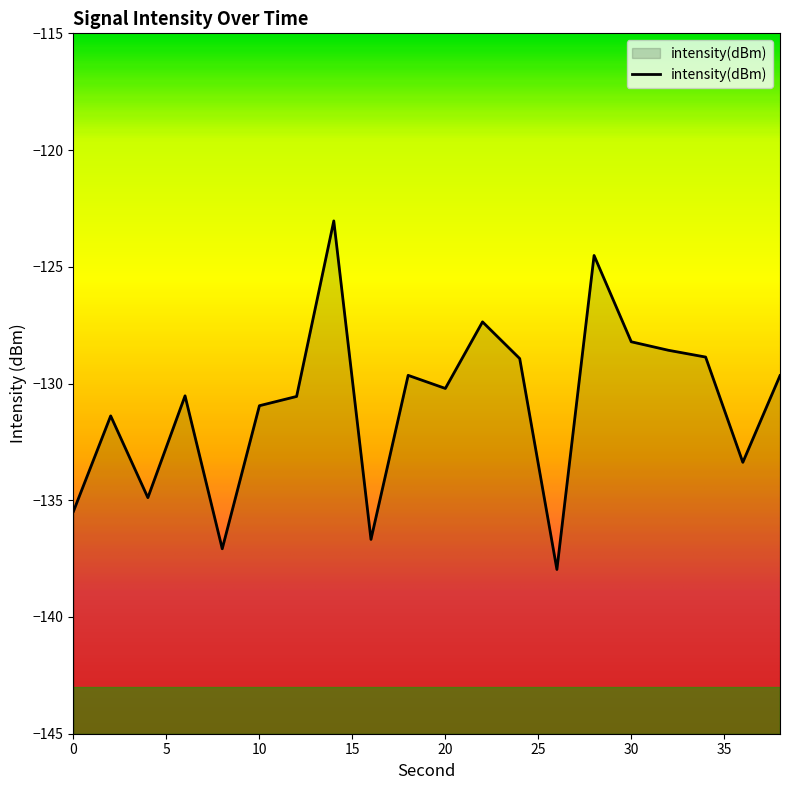

Which label corresponds to the smallest value in the chart?

26